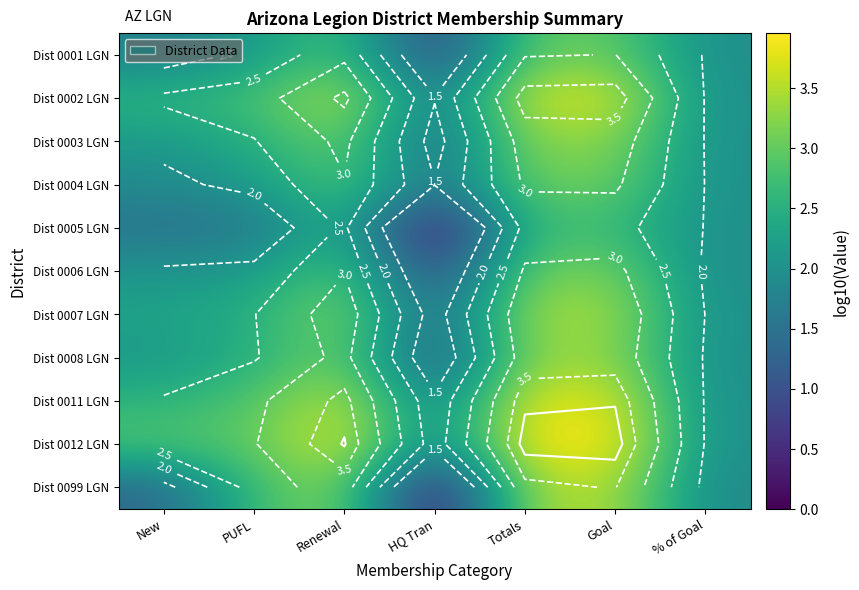

At how many categories does at least one series exceed 1?

7